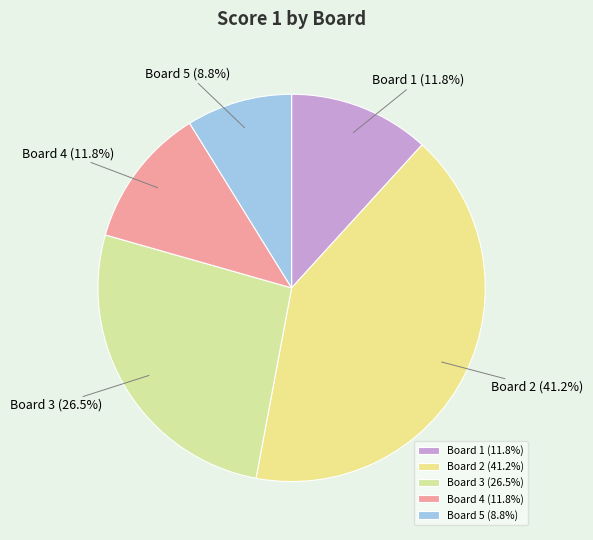

To the nearest percent, what is the combined percentage of Board 2 and Board 3?

68%